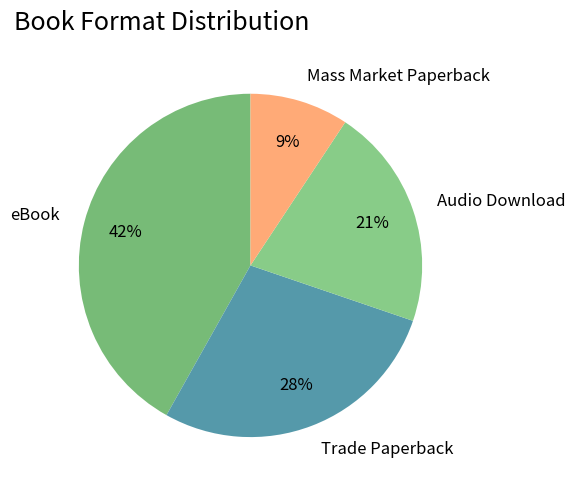

Does eBook account for over 50% of the chart?

No